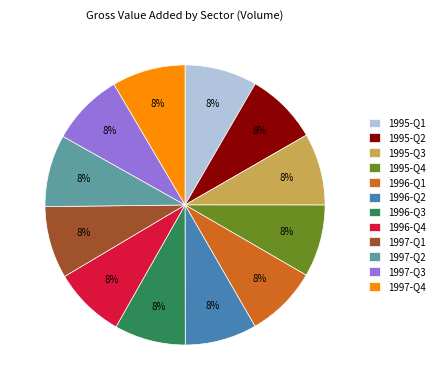

Combined, do 1995-Q1 and 1995-Q4 account for over 50%?

No